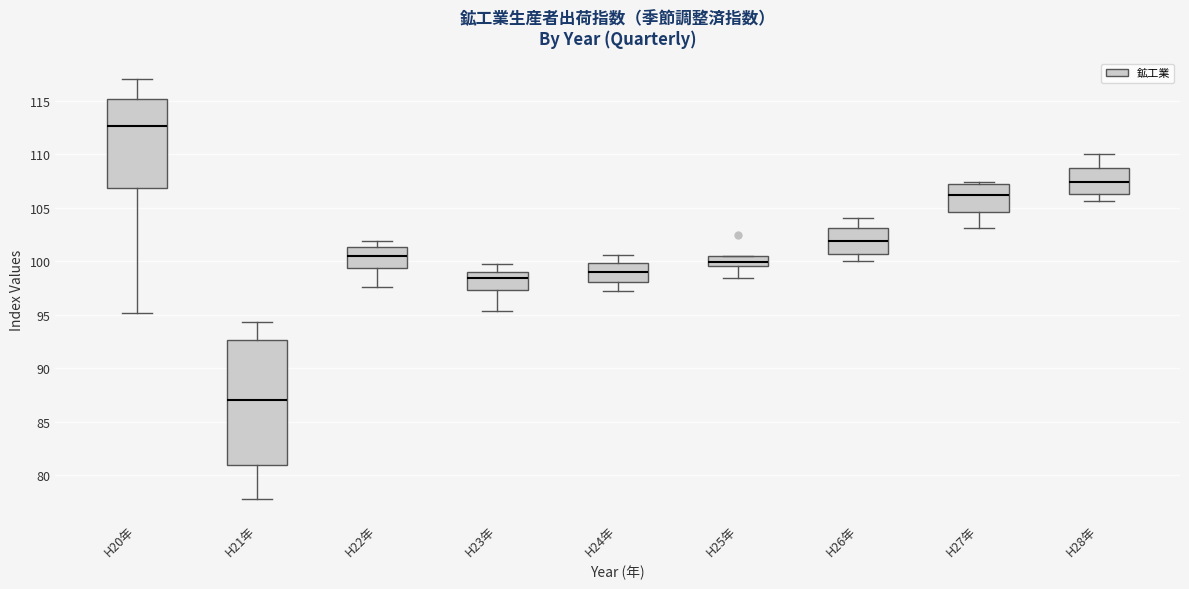

Which box has the lowest median line?

H21年